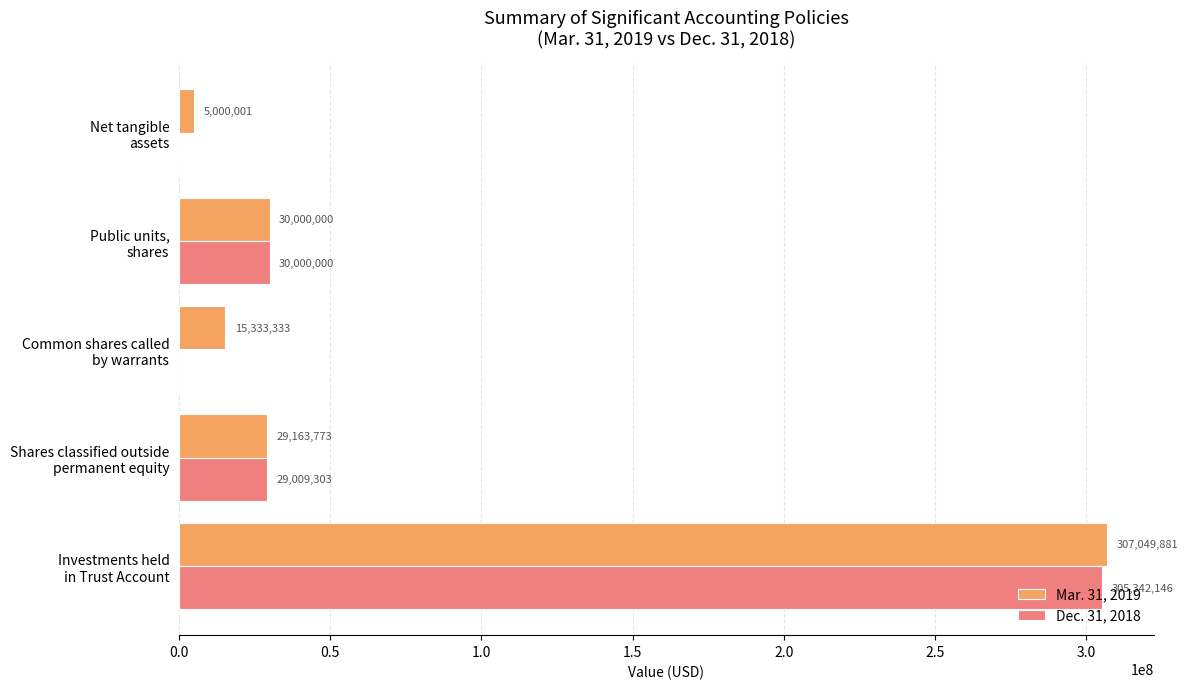

What is the greatest value displayed?

307049881